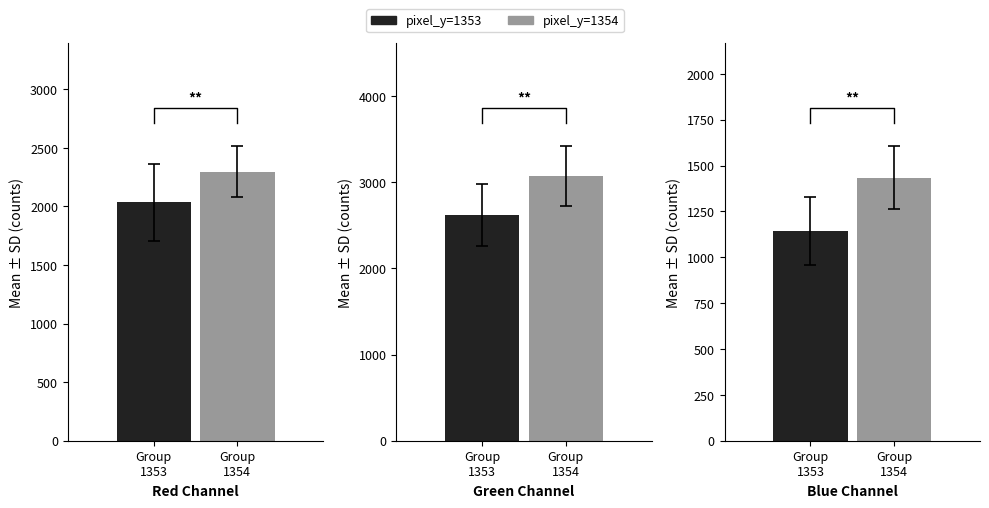

True or false: blue_channel has a value of 266 at 20.

False